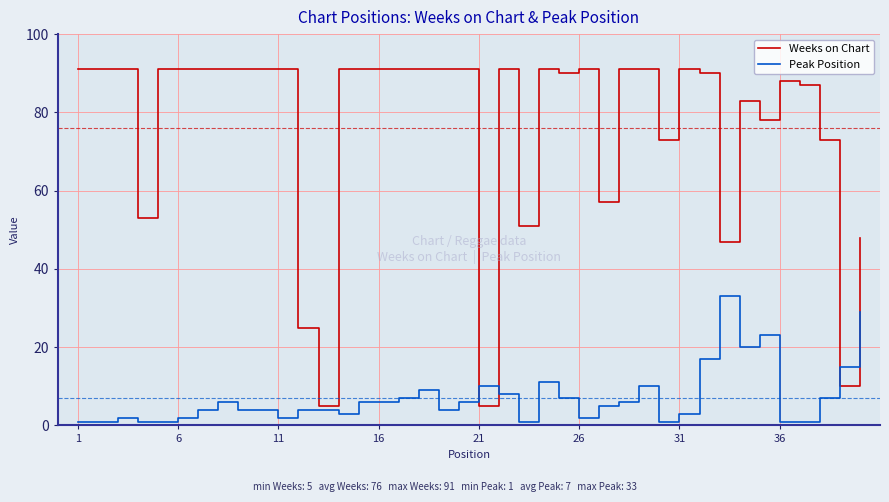

Which series has the widest spread of values?

Weeks on Chart